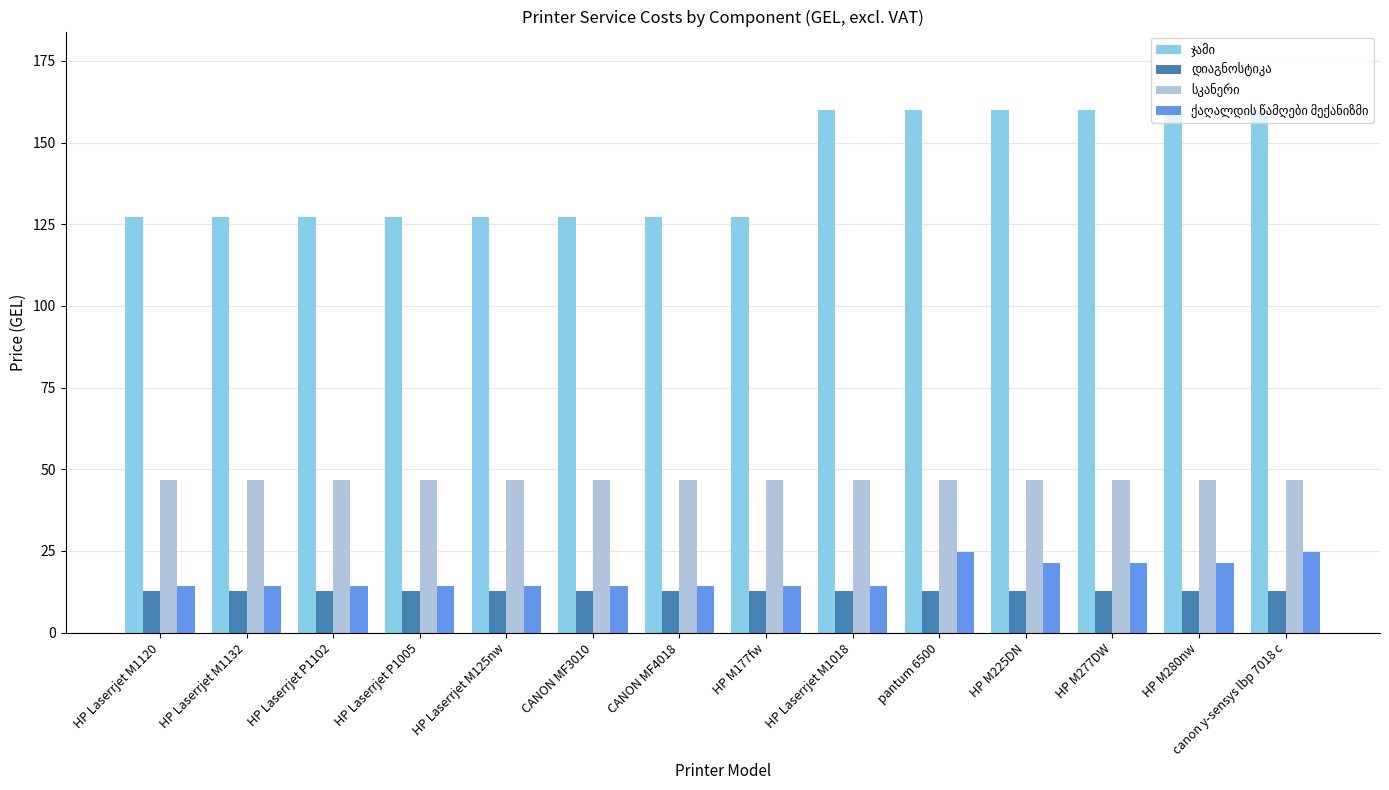

What is the minimum value shown in the chart?

12.7